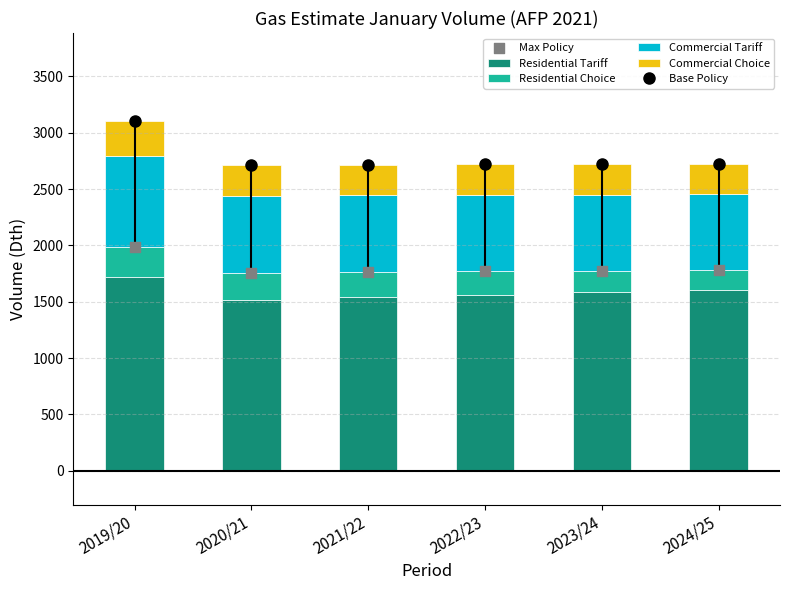

Which series reaches the minimum Y coordinate?

Residential Choice